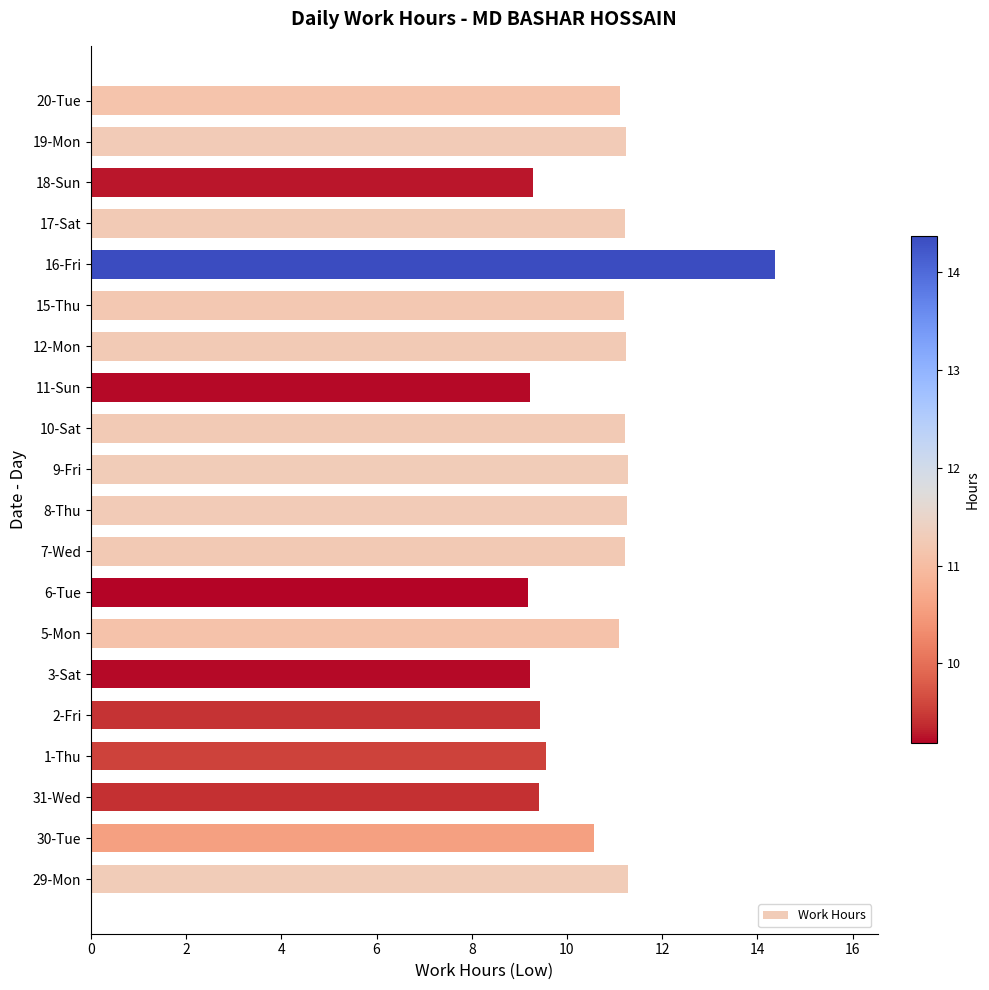

Between 5-Mon and 1-Thu, which is larger?

5-Mon